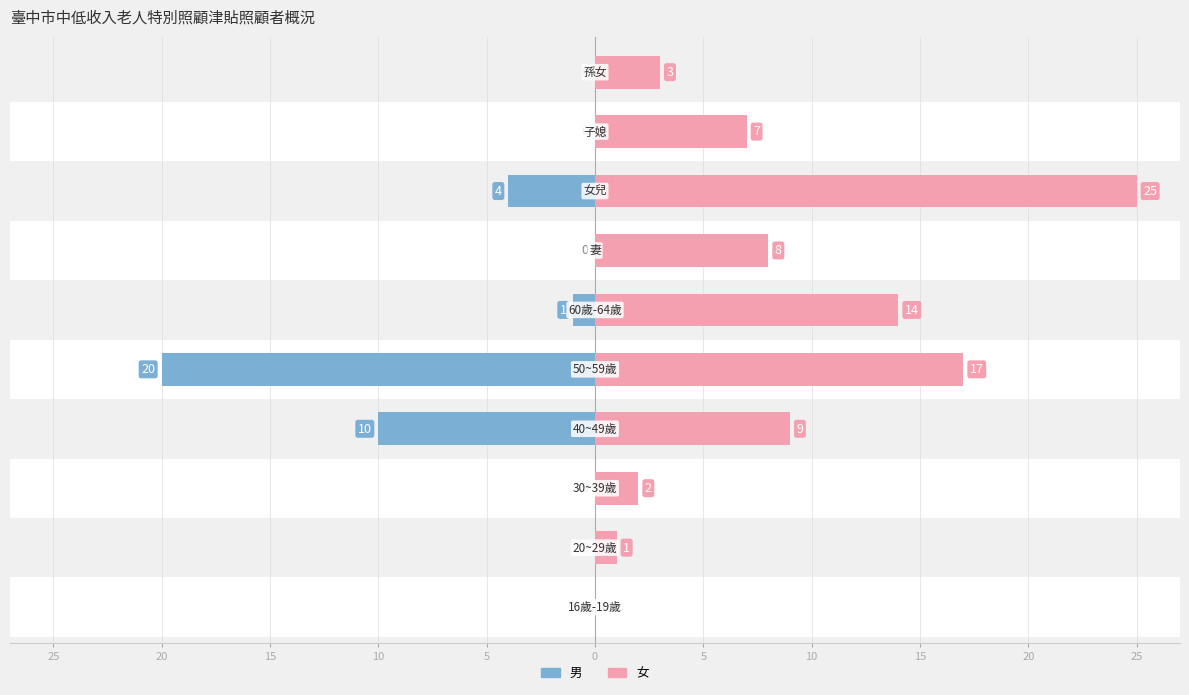

What is the maximum value shown in the chart?

25